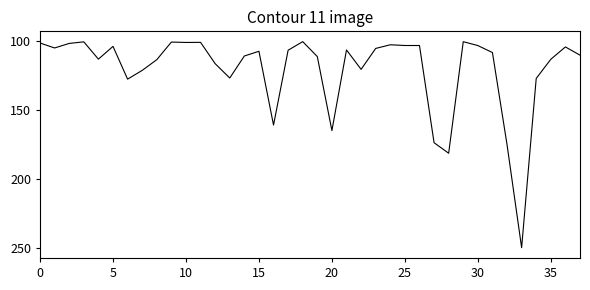

What is the minimum value shown in the chart?

100.4